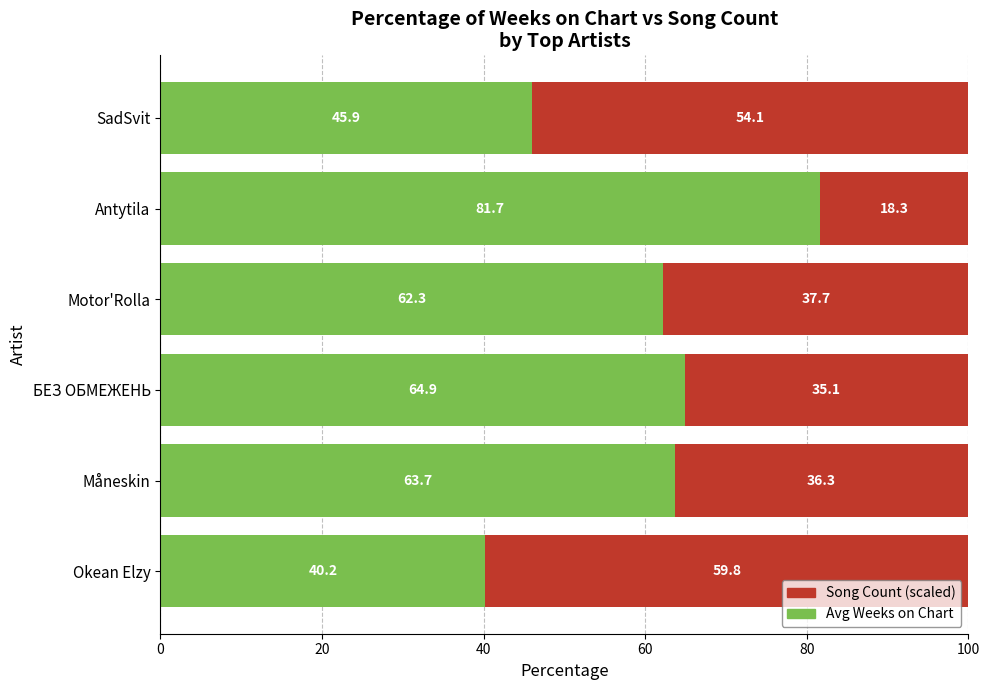

Read the Avg Weeks on Chart value at Motor'Rolla.

62.3